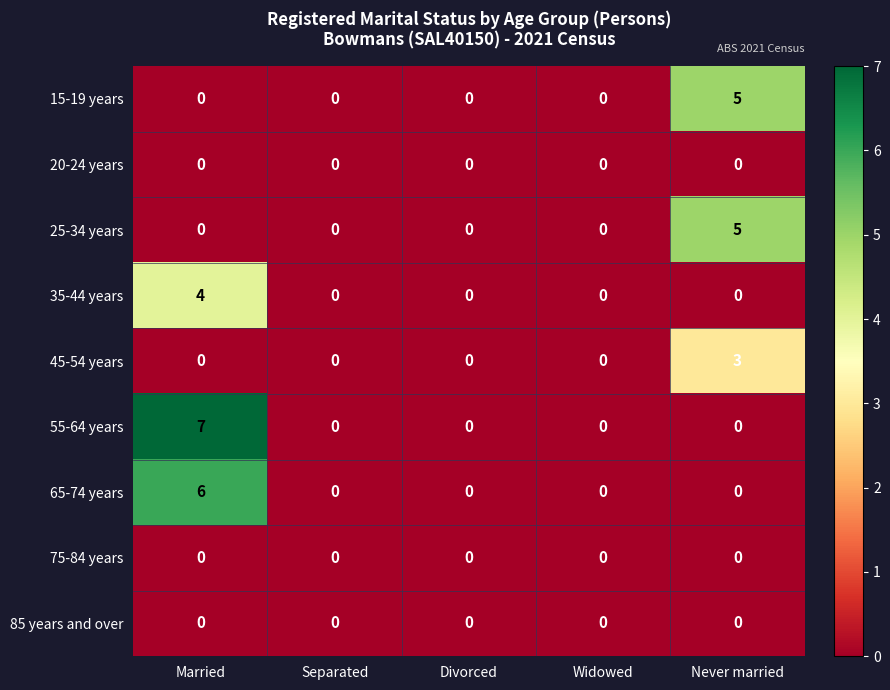

True or false: 35-44 years has a value of 0 at Divorced.

True